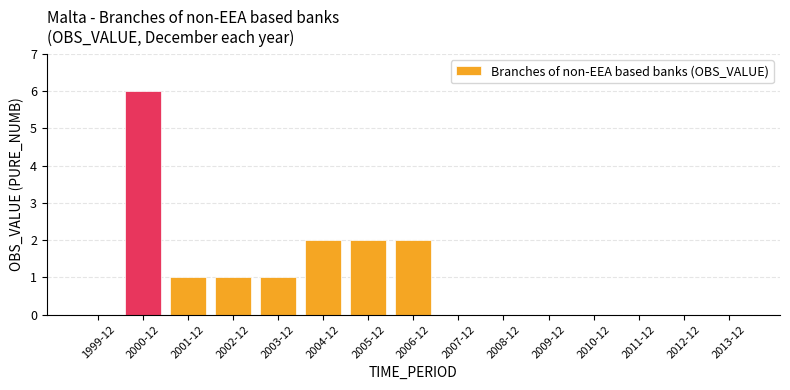

Count the number of categories in the chart.

15